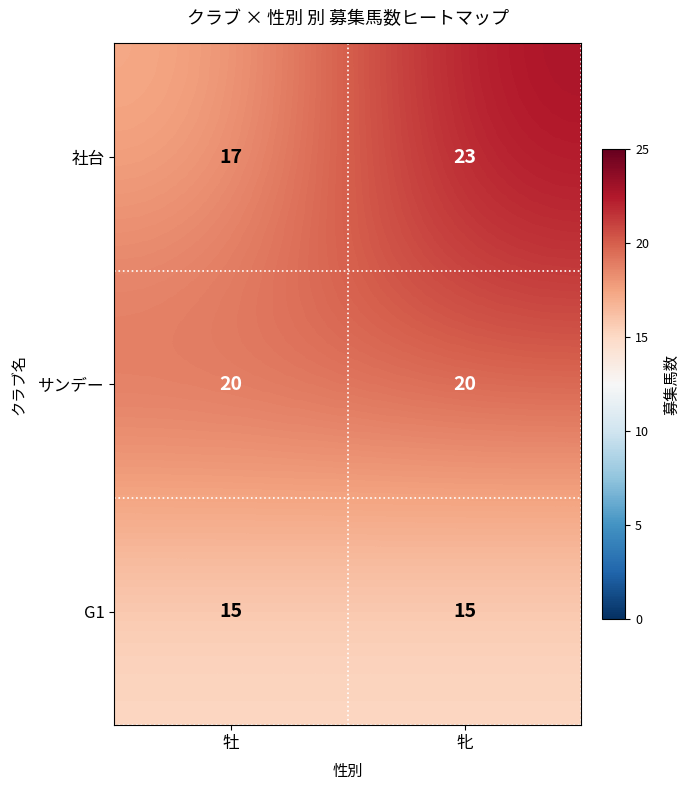

What is the total value across all series at 牝?

58